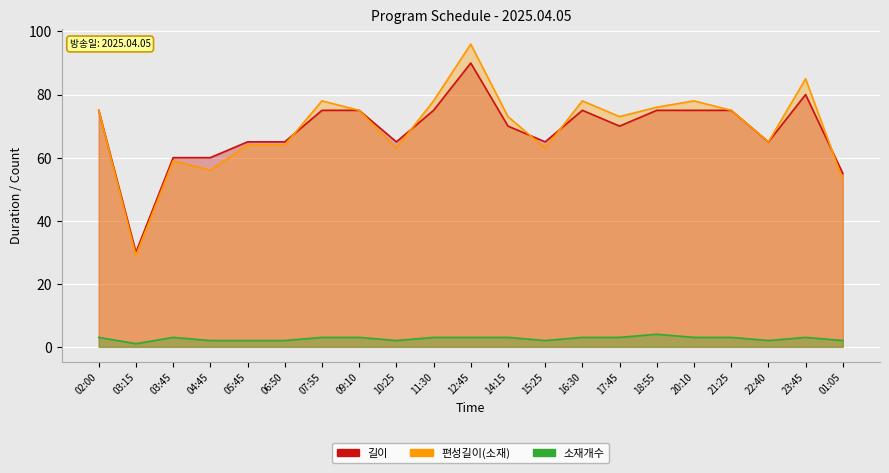

True or false: 소재개수 and 길이 cross at least once.

False